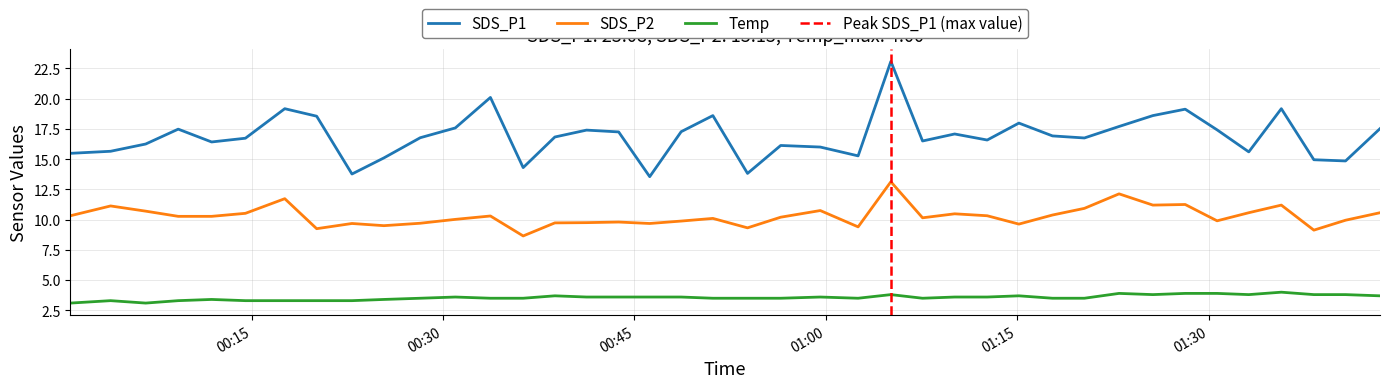

In SDS_P1, how many points are lower than both neighbors (excluding endpoints)?

11